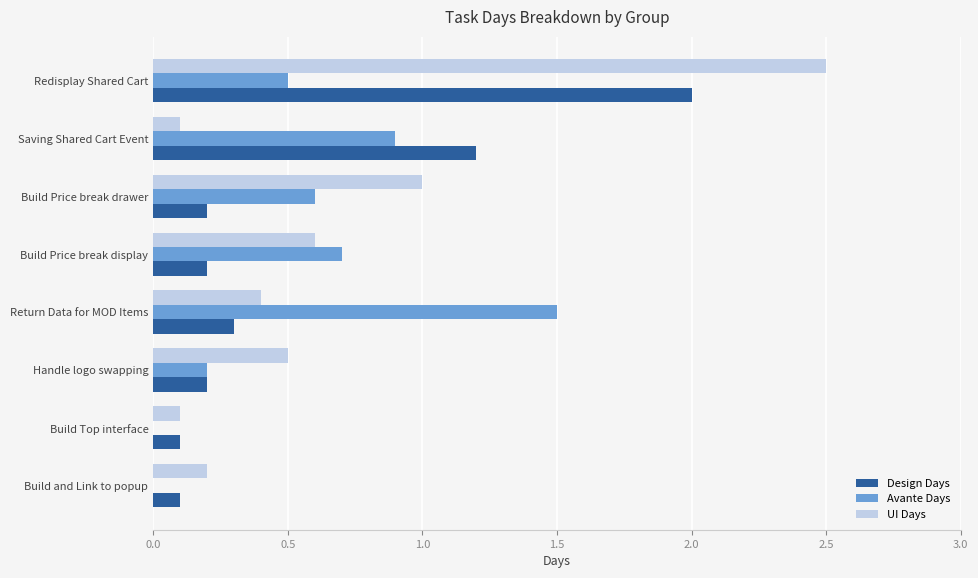

Where is UI Days nearest to the value 1?

Build Price break drawer